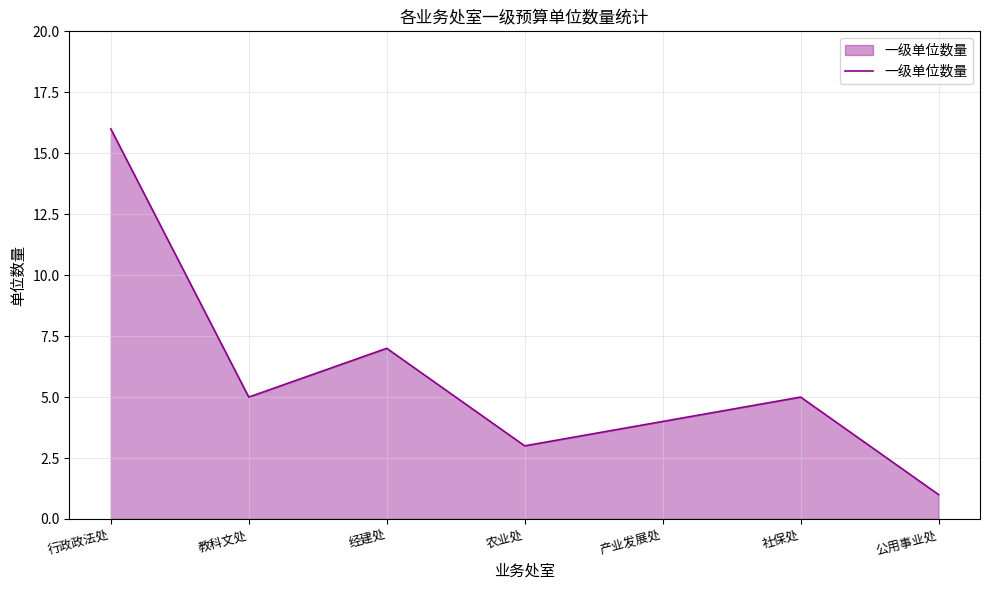

True or false: the data has more than 2 interior local peaks.

False